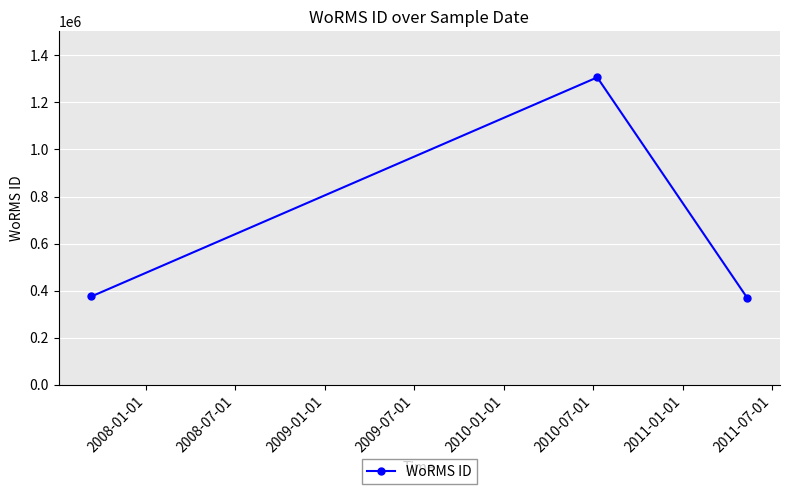

What is the difference between the maximum and minimum values?

936739